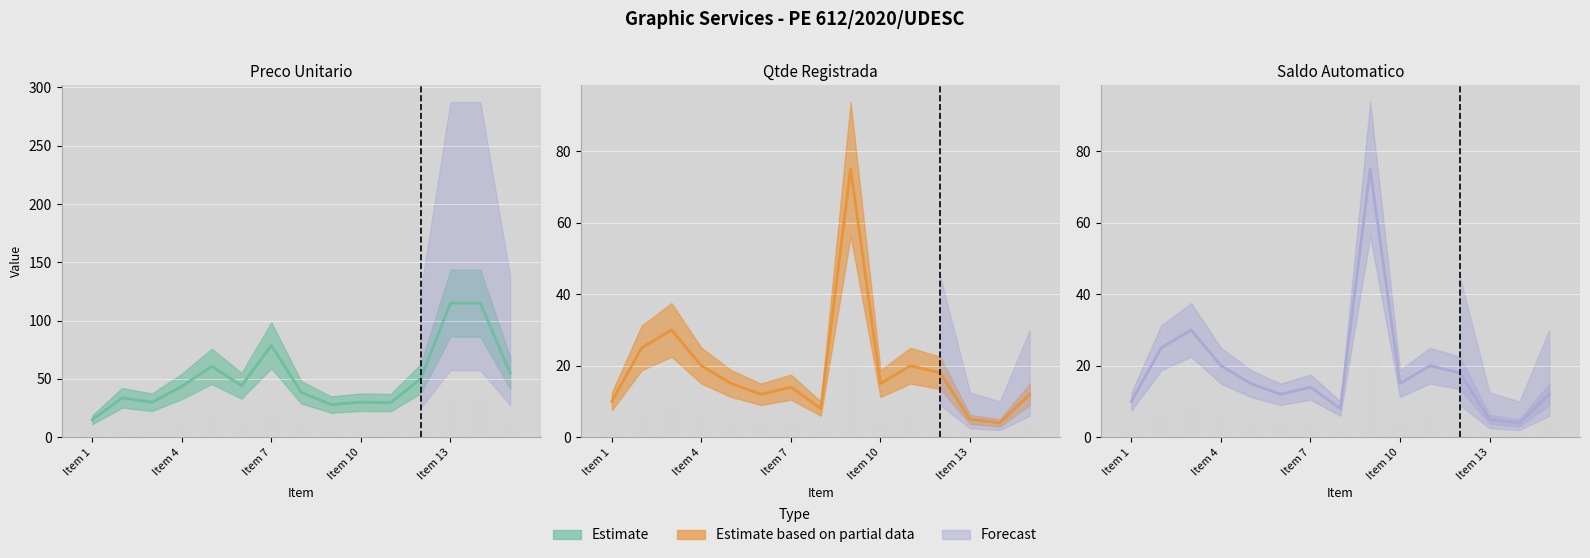

How many distinct data groups are displayed?

3